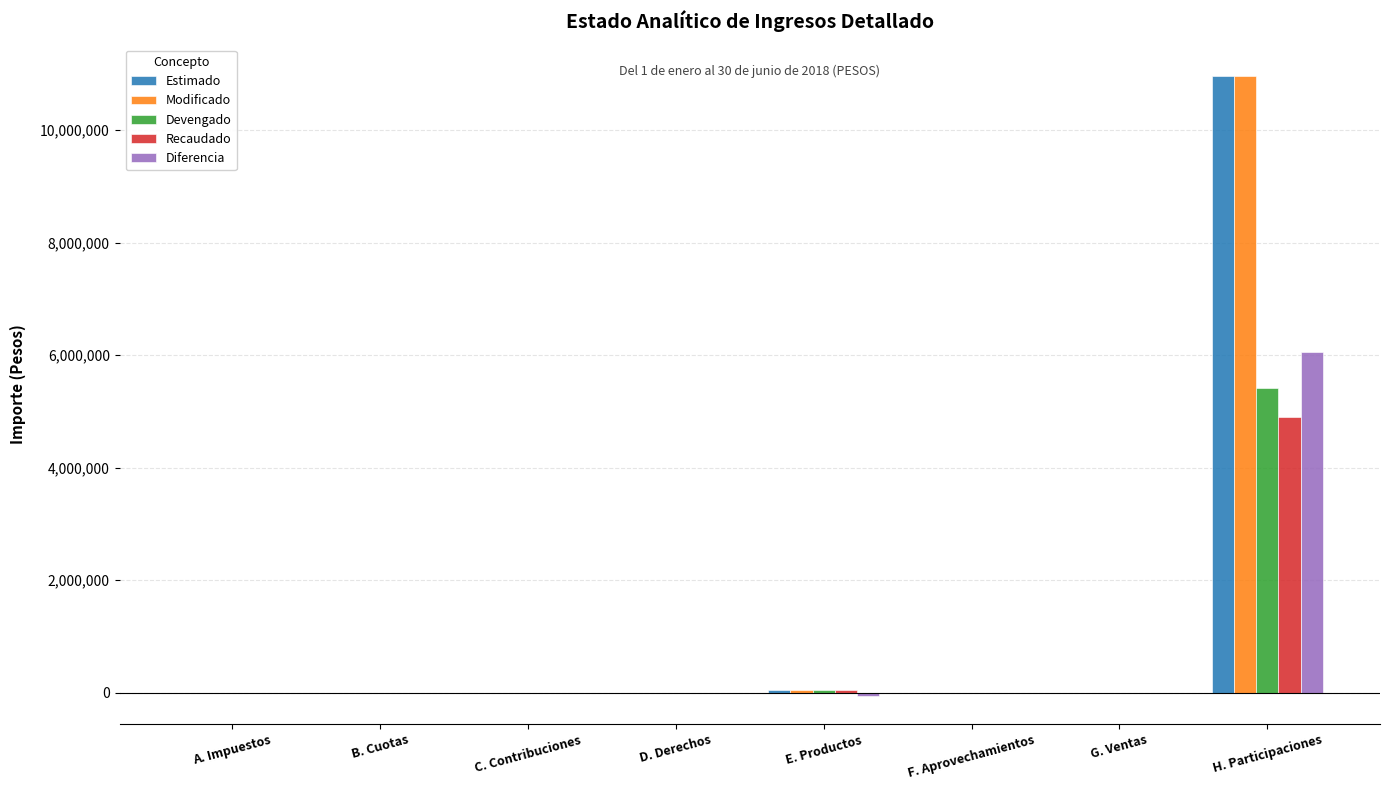

The Recaudado series shows -2646592 at G. Ventas. True or false?

False